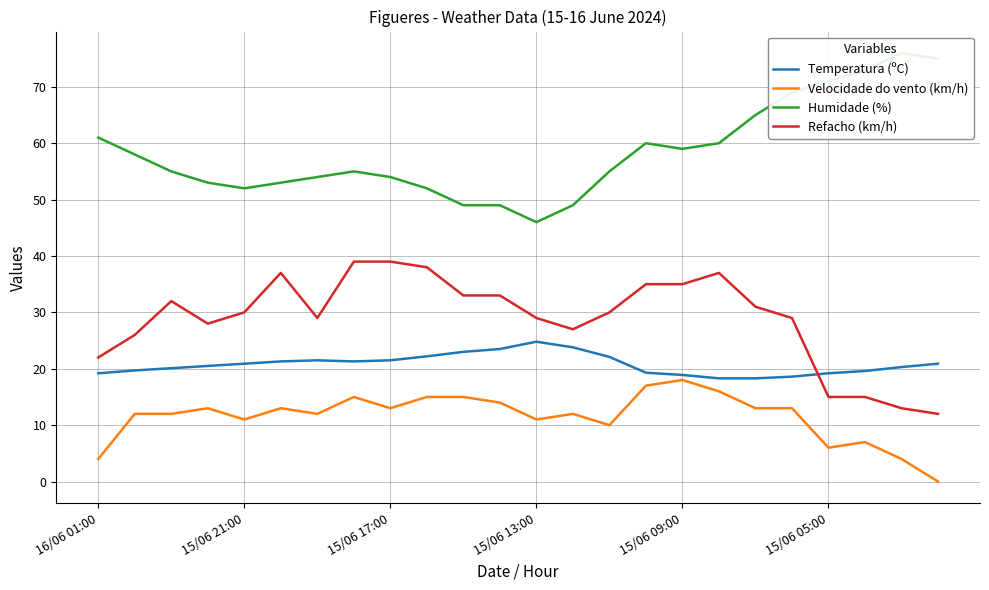

True or false: Refacho (km/h) and Velocidade do vento (km/h) cross at least once.

False